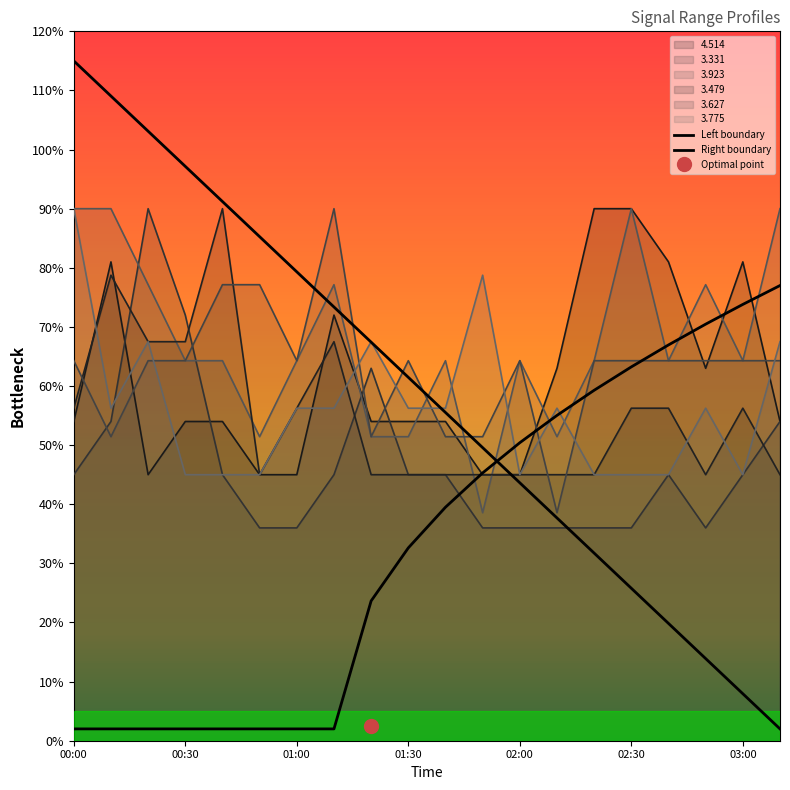

The value of 3.923 at 01:30 is 0.8. True or false?

False